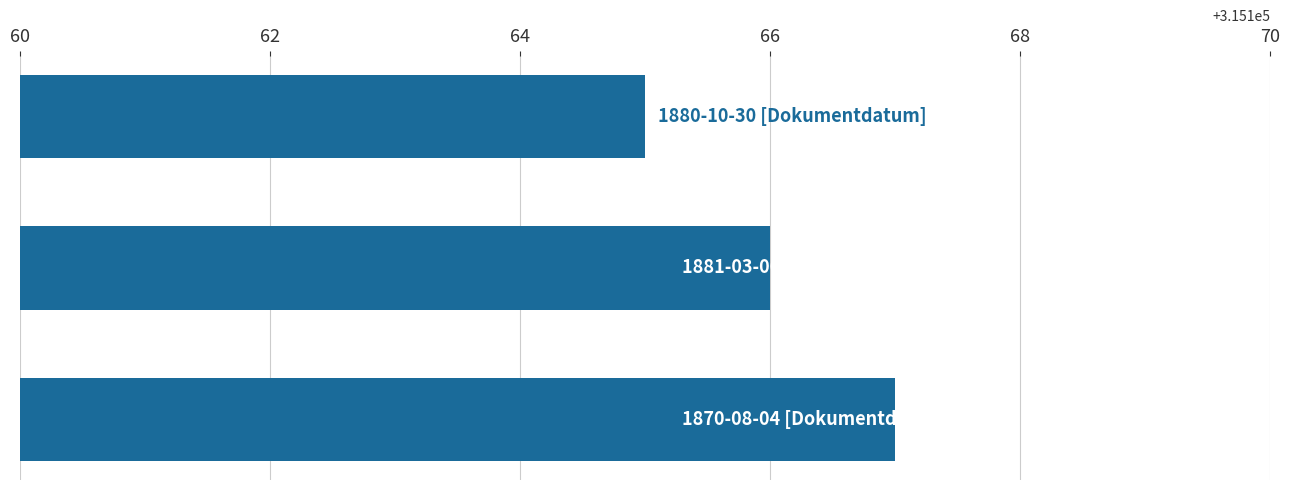

What is the average value?

315166